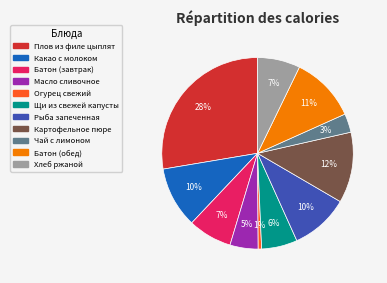

Which slice is the largest?

Плов из филе цыплят